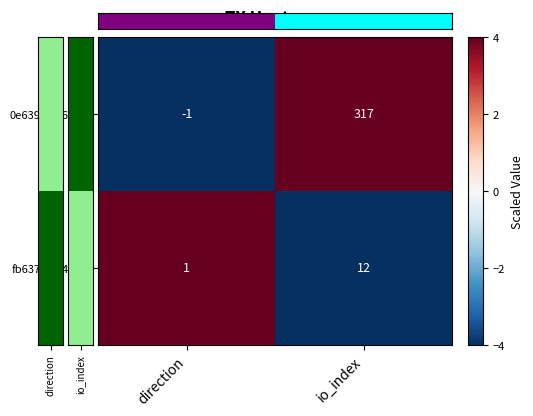

Count the number of categories in the chart.

2